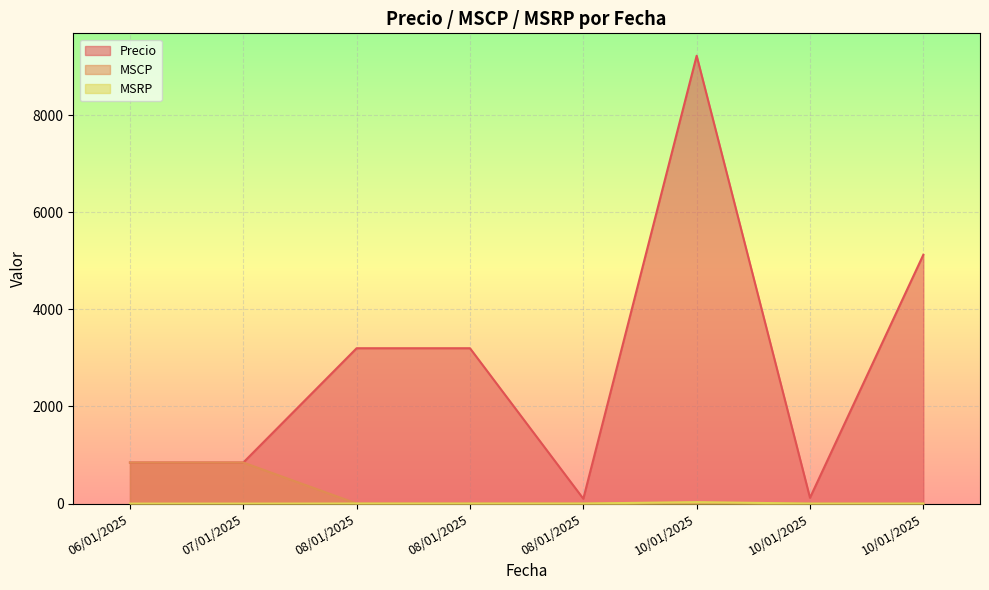

Which series ends up on top after the final intersection of MSRP and MSCP?

MSRP